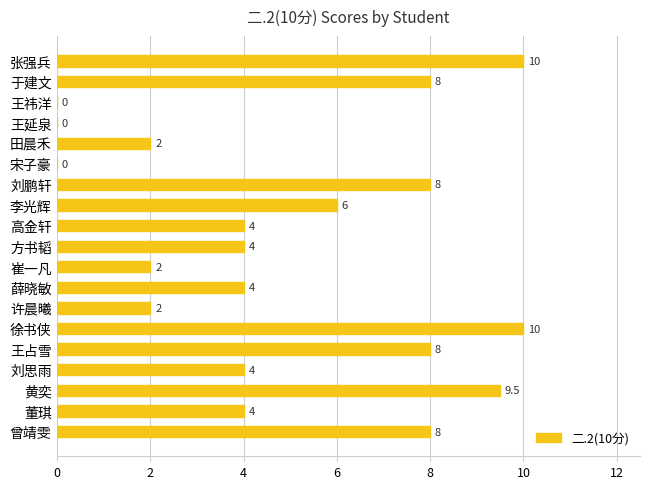

What is the greatest value displayed?

10.0